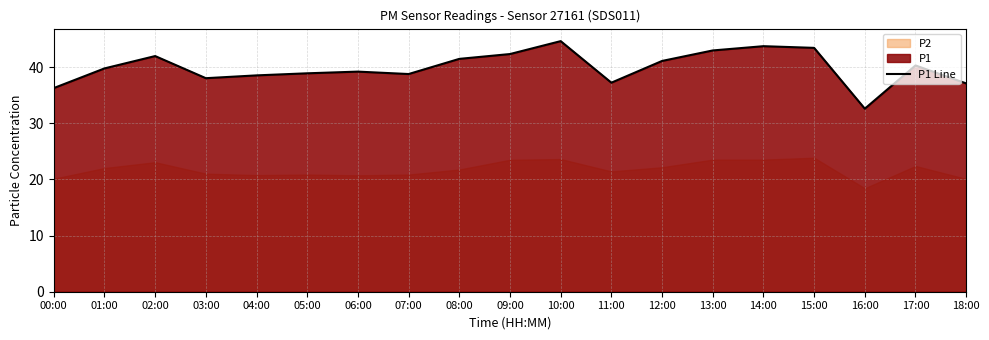

What is the difference between the values at 08:00 and 07:00?

2.7